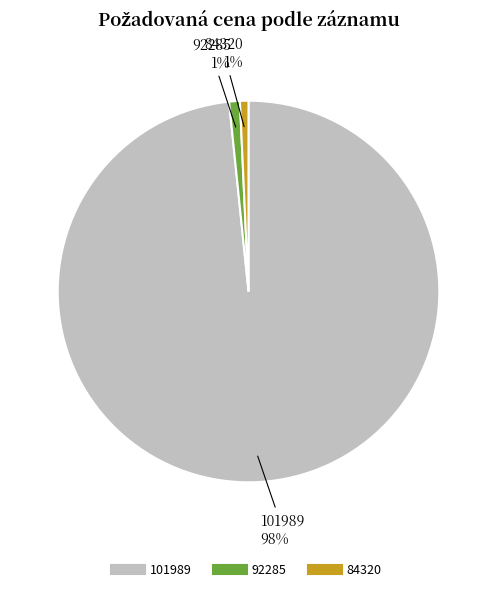

Count the number of slices in the pie.

3